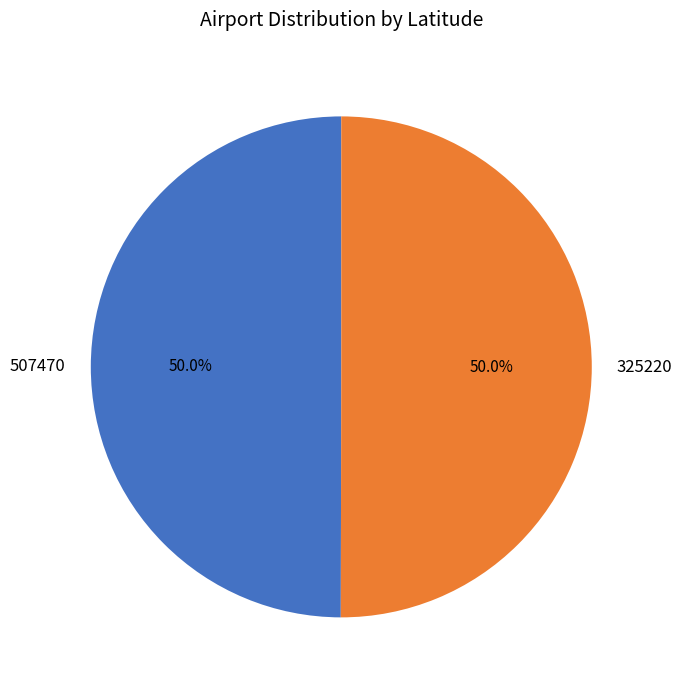

Count the number of slices in the pie.

2